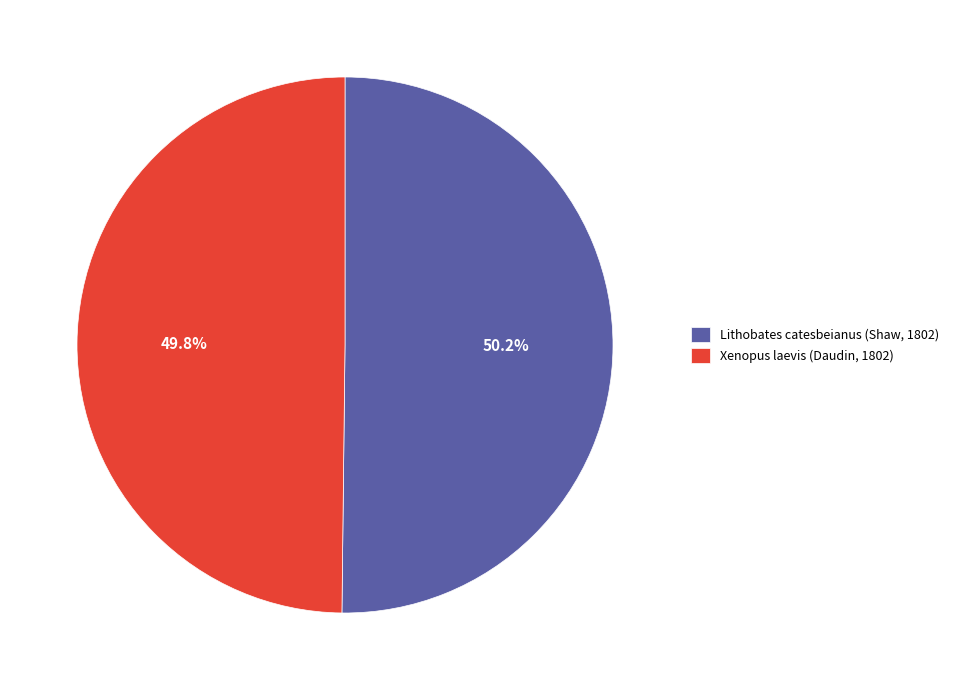

Is there a majority slice in this chart?

Yes